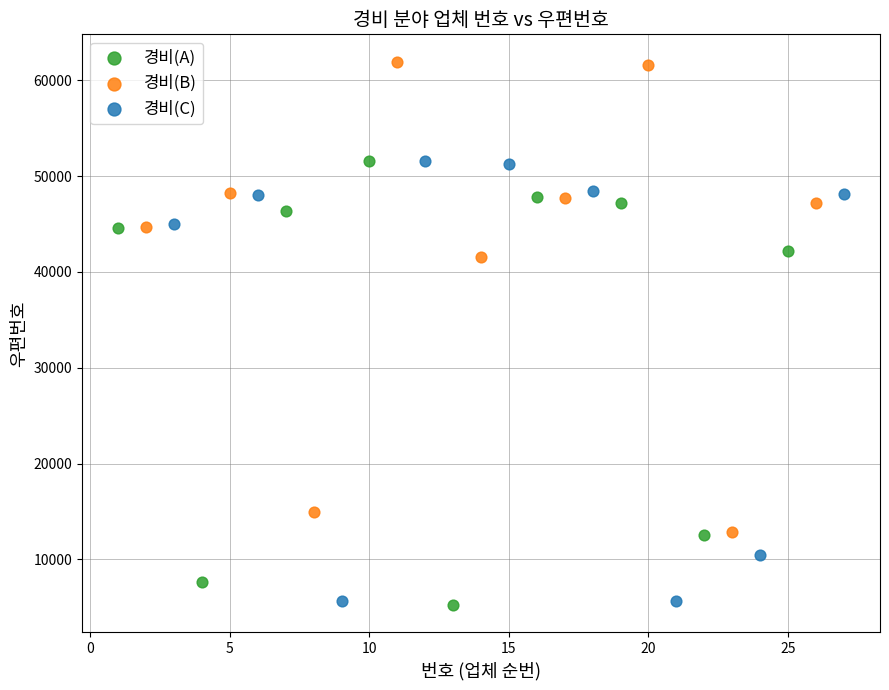

Which series has the widest spread of Y values?

경비(B)